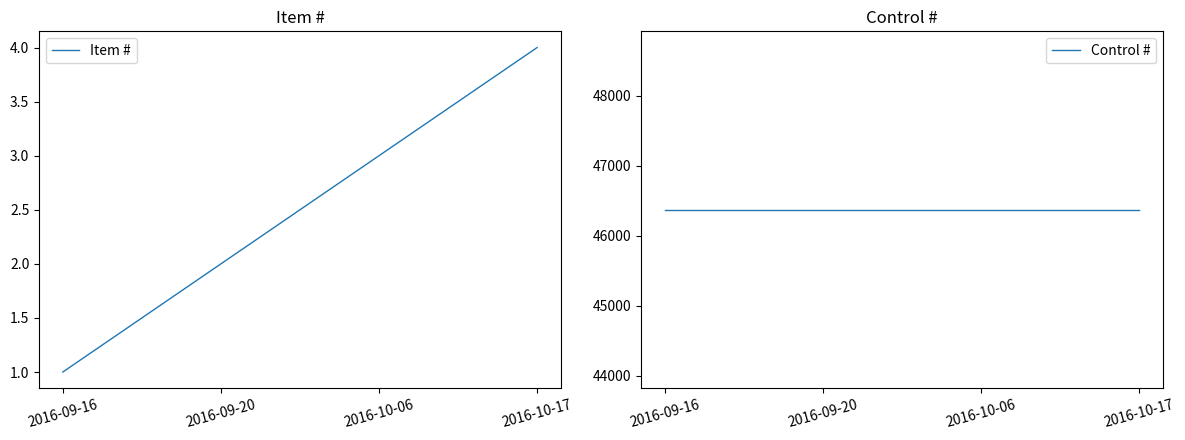

Which series has the widest spread of values?

Item #